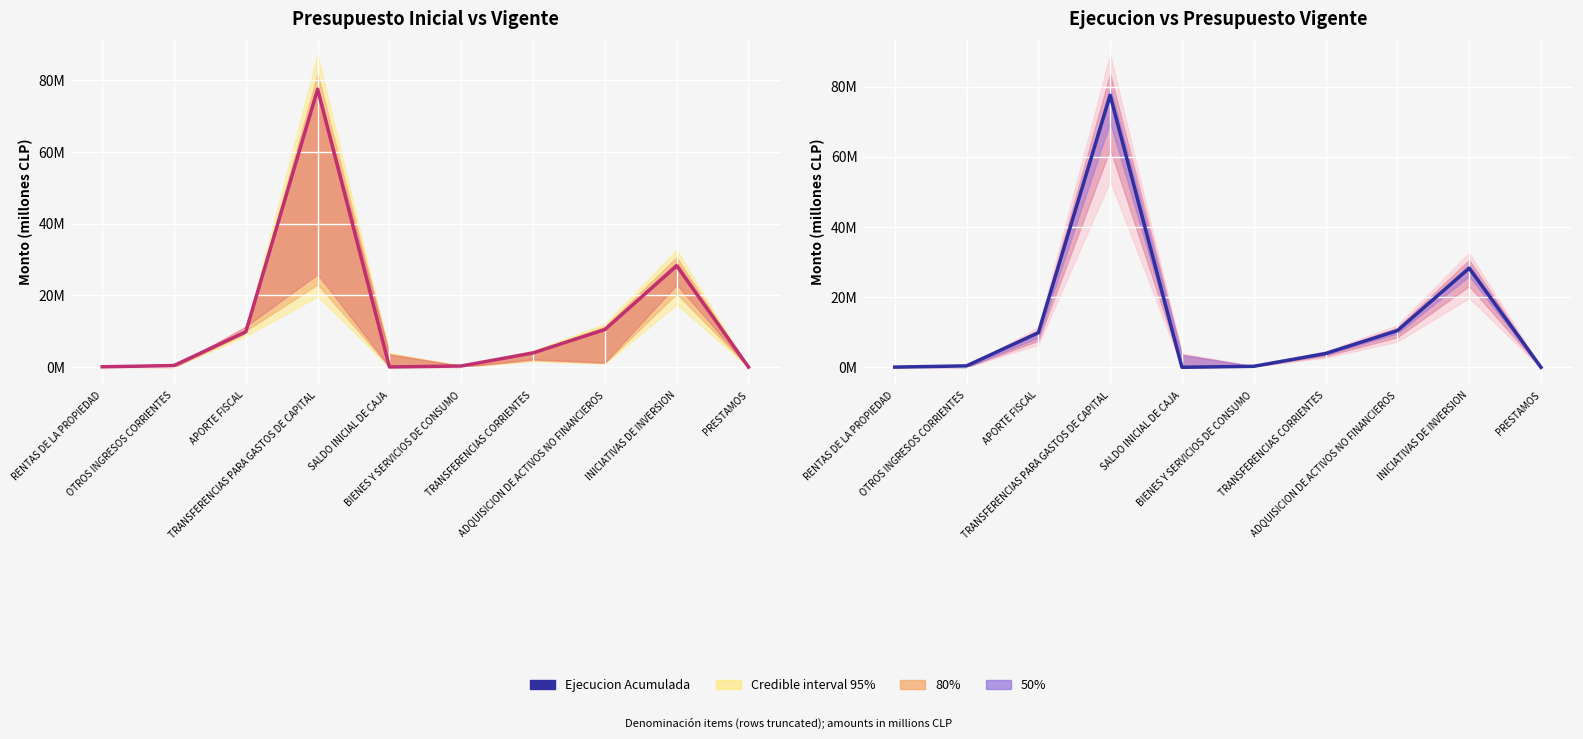

Rank the categories by value from lowest to highest.

PRESTAMOS, SALDO INICIAL DE CAJA, RENTAS DE LA PROPIEDAD, BIENES Y SERVICIOS DE CONSUMO, OTROS INGRESOS CORRIENTES, TRANSFERENCIAS CORRIENTES, APORTE FISCAL, ADQUISICION DE ACTIVOS NO FINANCIEROS, INICIATIVAS DE INVERSION, TRANSFERENCIAS PARA GASTOS DE CAPITAL